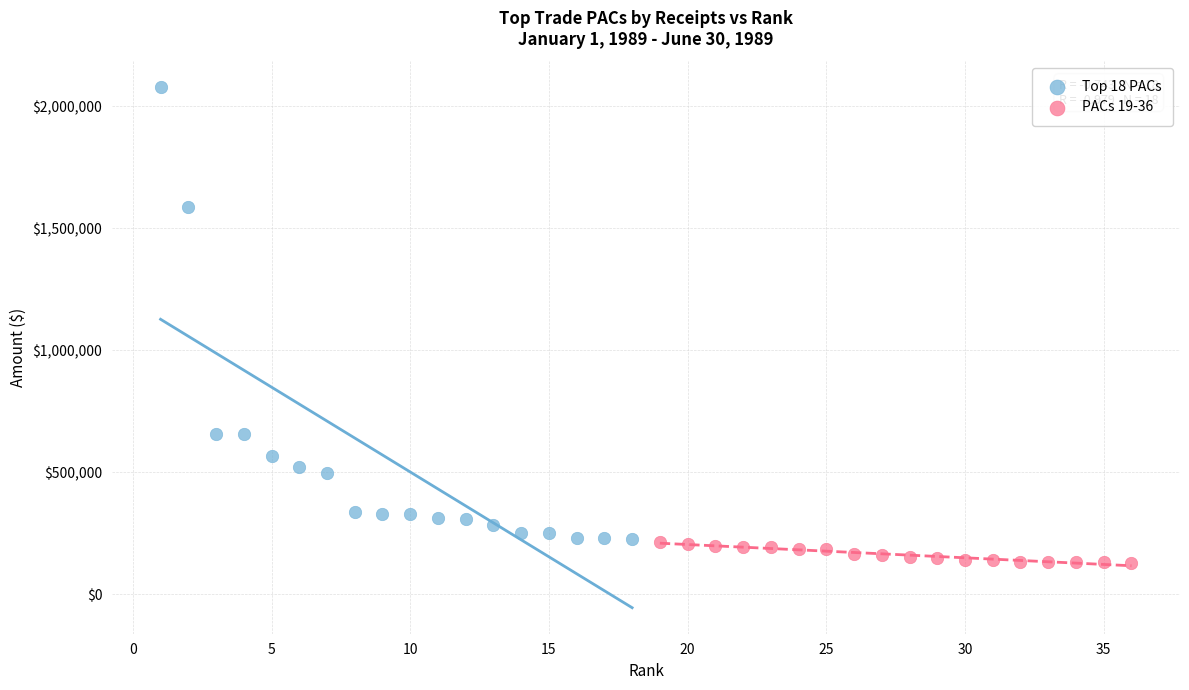

Which series reaches the maximum Y coordinate?

Top 18 PACs